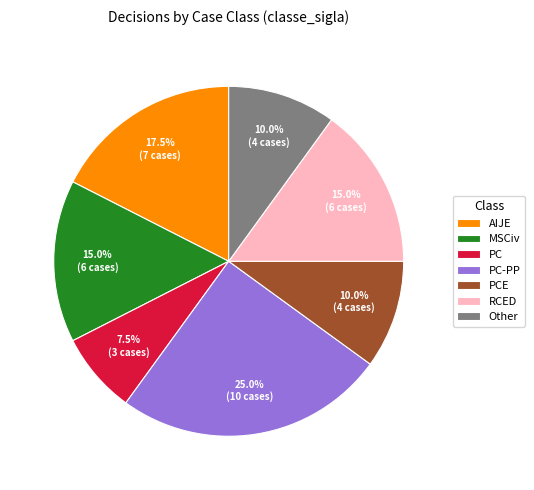

Does MSCiv account for over 50% of the chart?

No